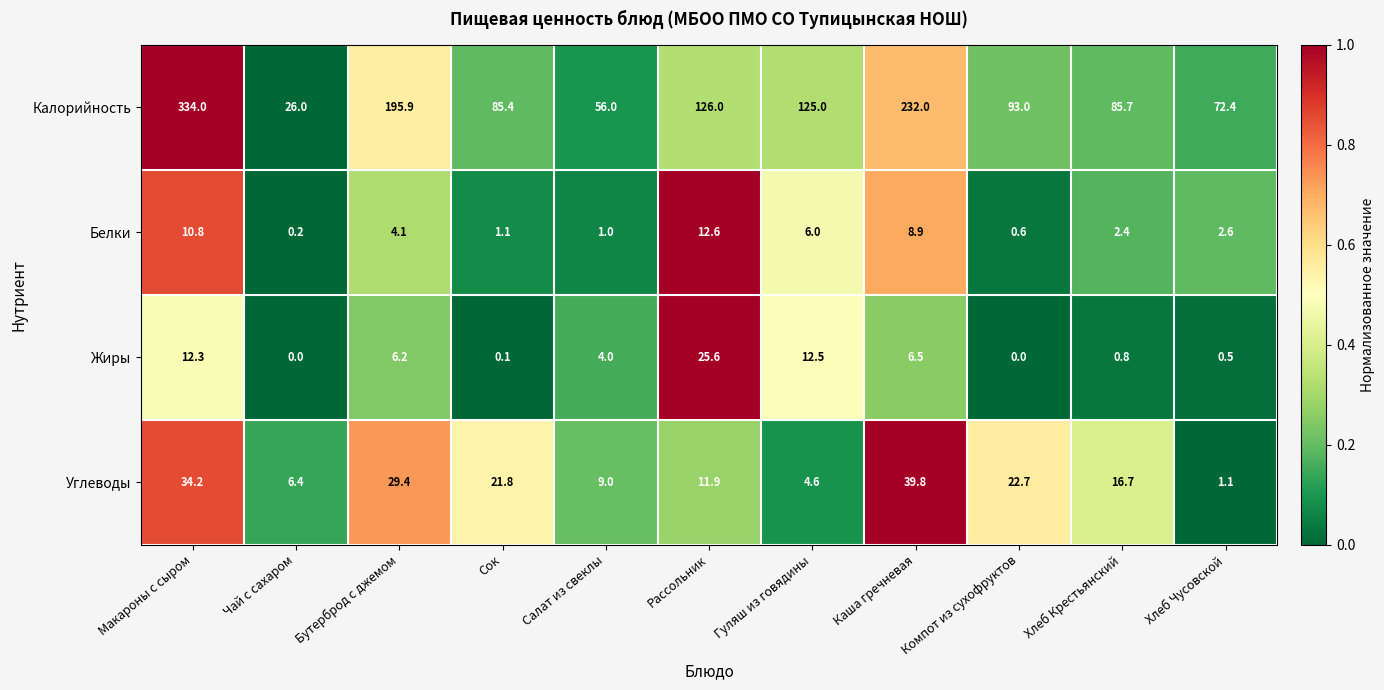

Read the Белки value at Хлеб Чусовской.

2.6